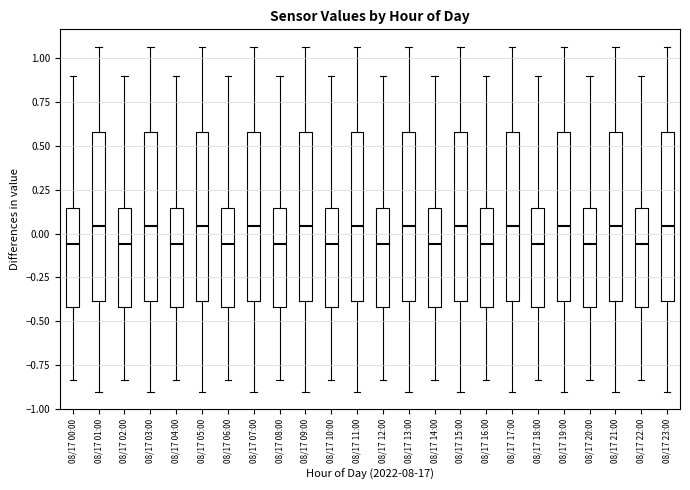

Where does the median line of the box for 08/17 06:00 sit on the y-axis? The values are not printed on the chart, so give them approximately, as read against the axis.

-0.05